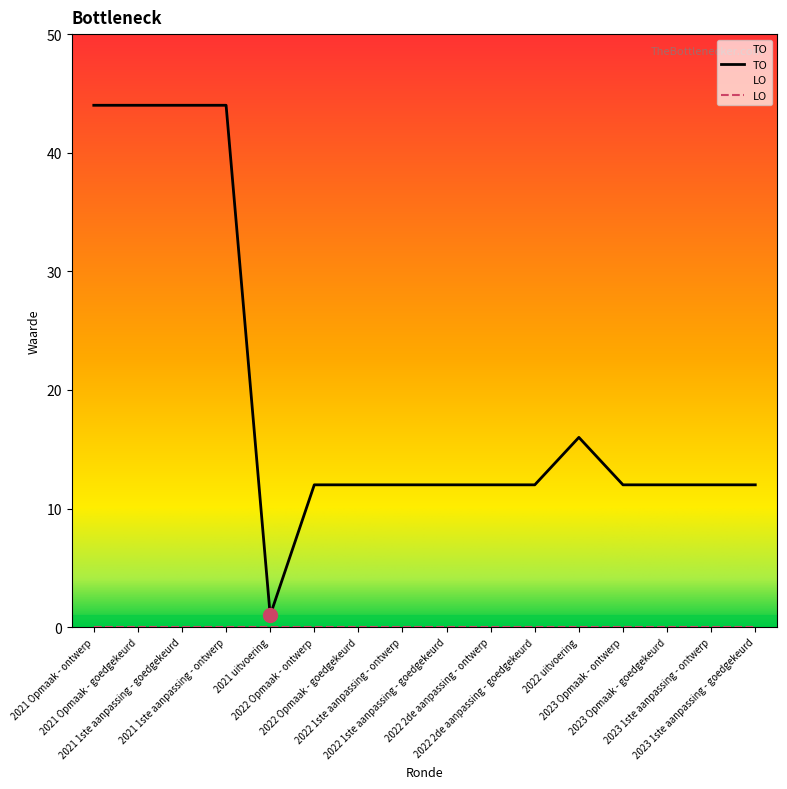

Where is the data nearest to the value 22?

2022 uitvoering